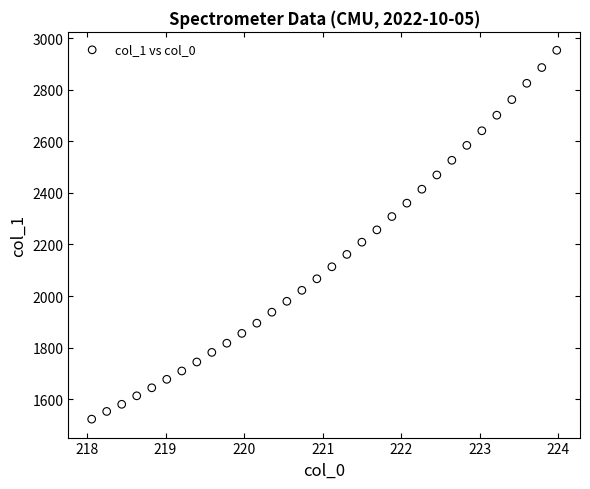

What is the range of Y values (max minus min)?

1429.1